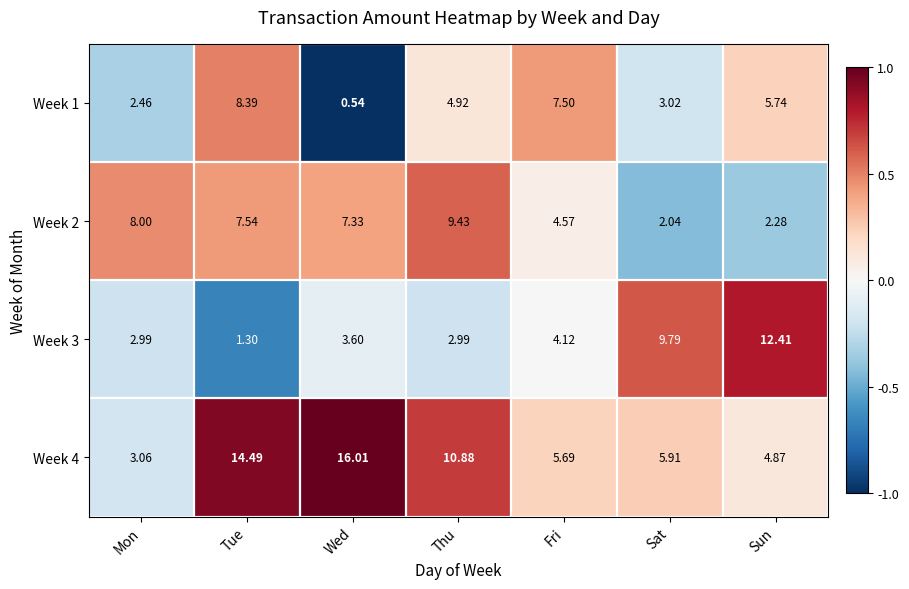

At Sat, list the series in order from largest to smallest.

Week 3, Week 4, Week 1, Week 2